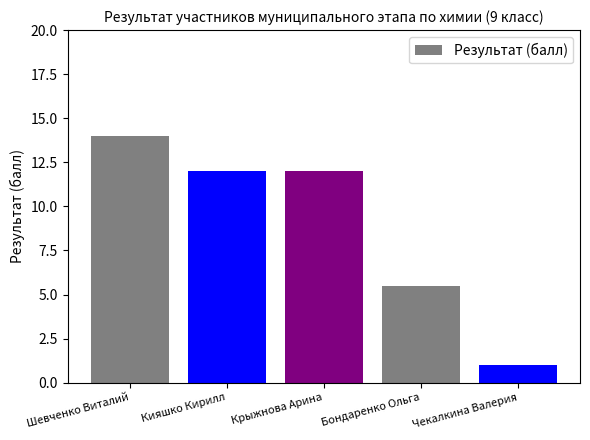

The chart shows a value of 12.0 at Кияшко Кирилл. True or false?

True